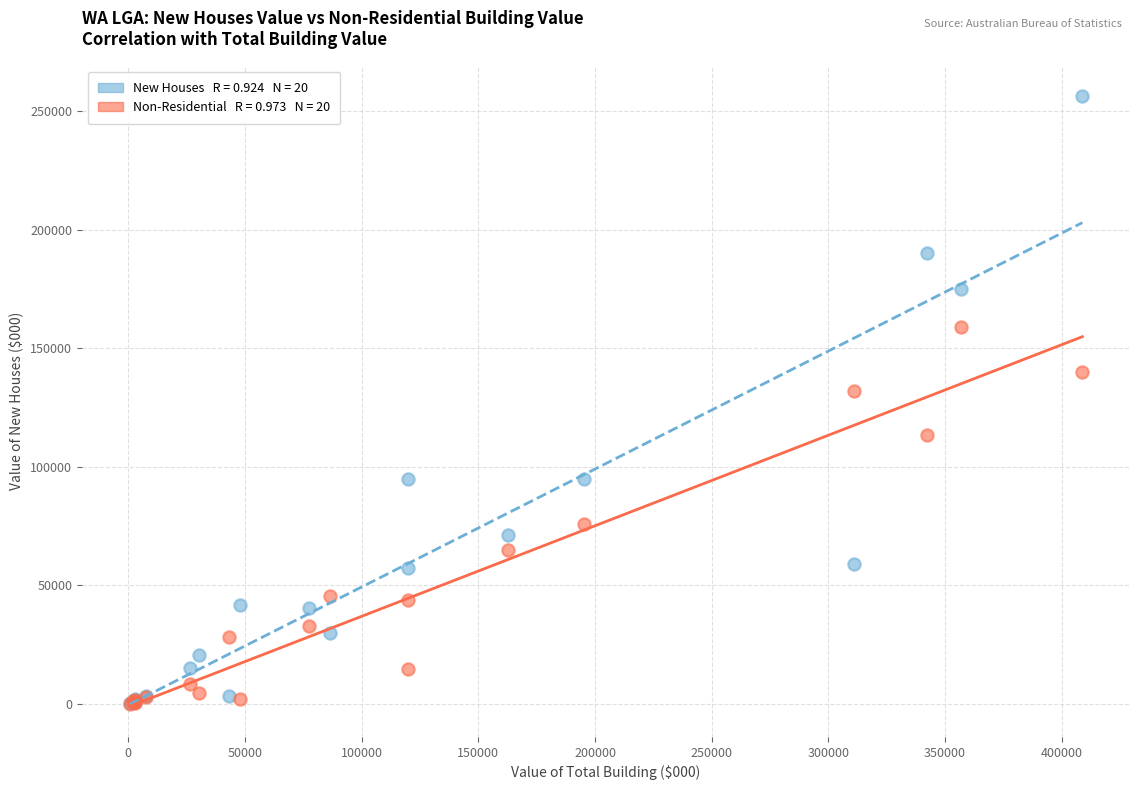

Across all series, what Y value is closest to 128142?

131936.0